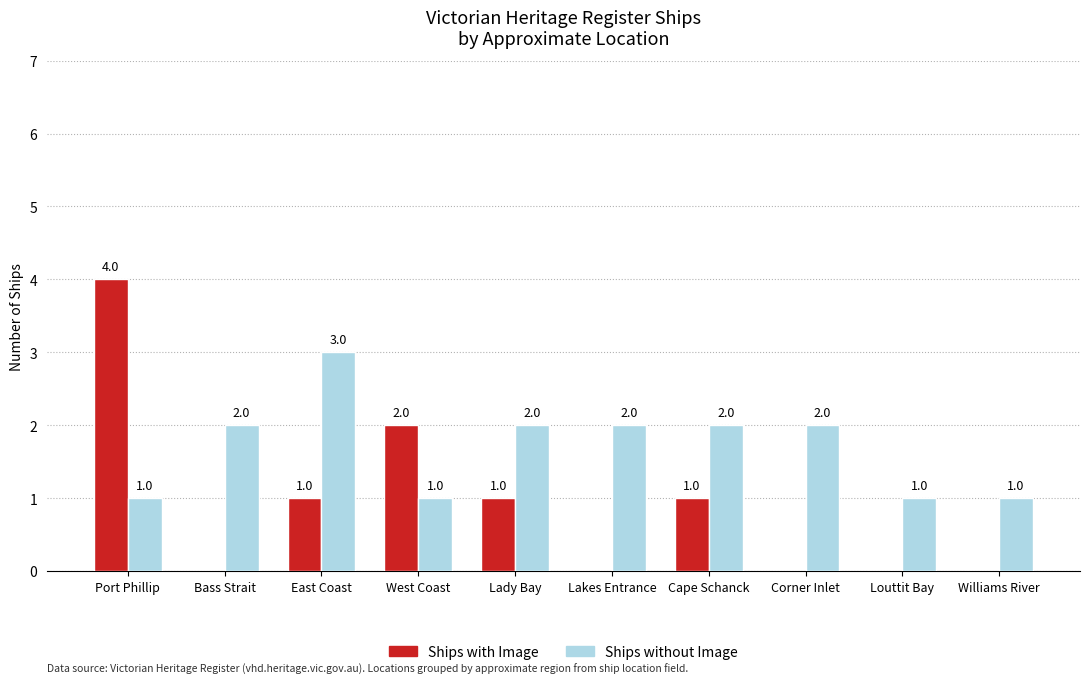

Is the value of Ships without Image at Lady Bay greater than the value of Ships with Image at Bass Strait?

Yes